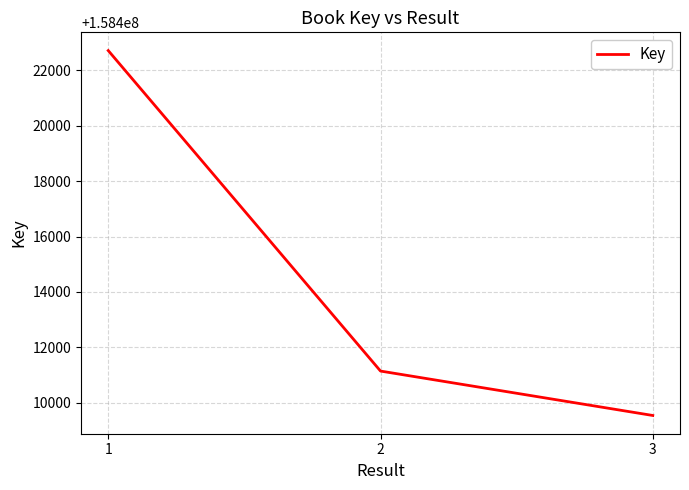

What is the greatest value displayed?

158422716